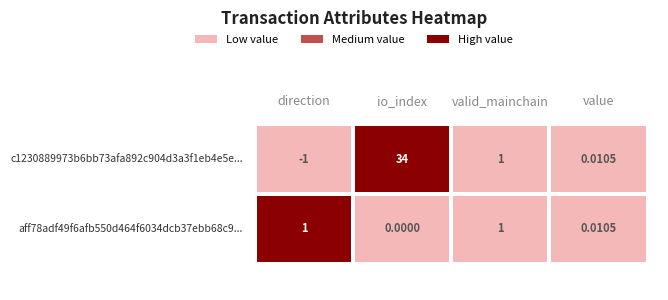

Reading right to left, what are all the values shown in this chart?

c1230889973b6bb73afa892c904d3a3f1eb4e5e: value=0.0	valid_mainchain=1.0	io_index=34.0	direction=-1.0
aff78adf49f6afb550d464f6034dcb37ebb68c9: value=0.0	valid_mainchain=1.0	io_index=0.0	direction=1.0